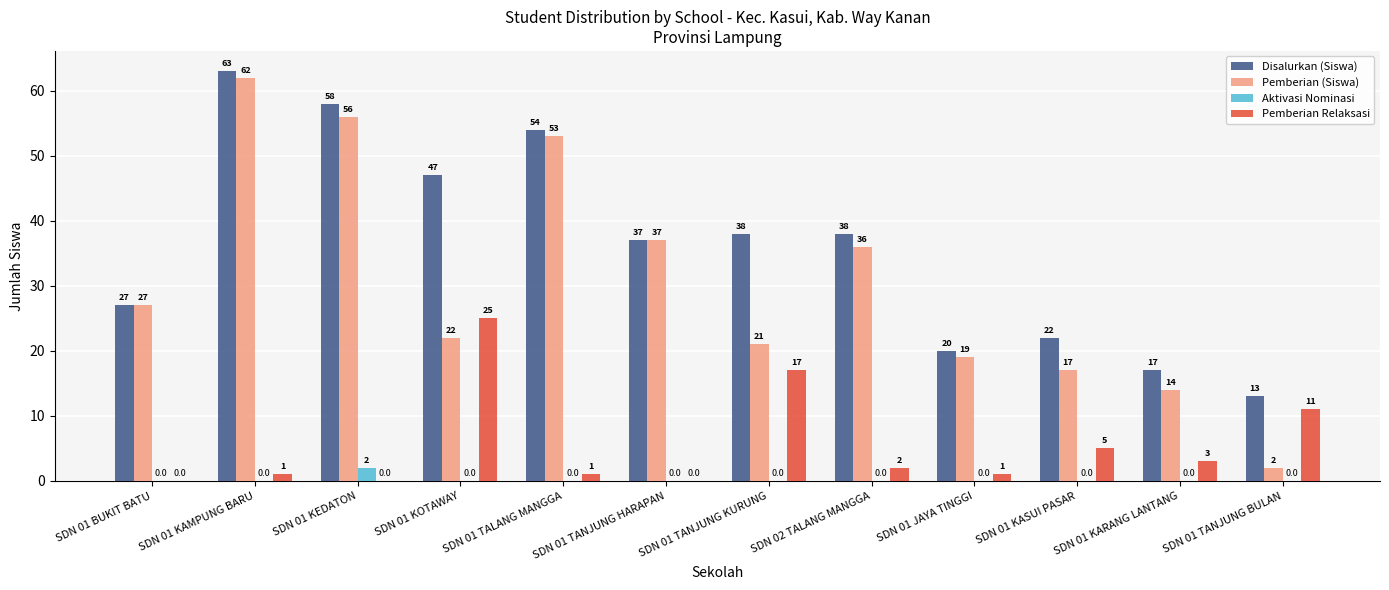

Which series has the widest spread of values?

Pemberian (Siswa)